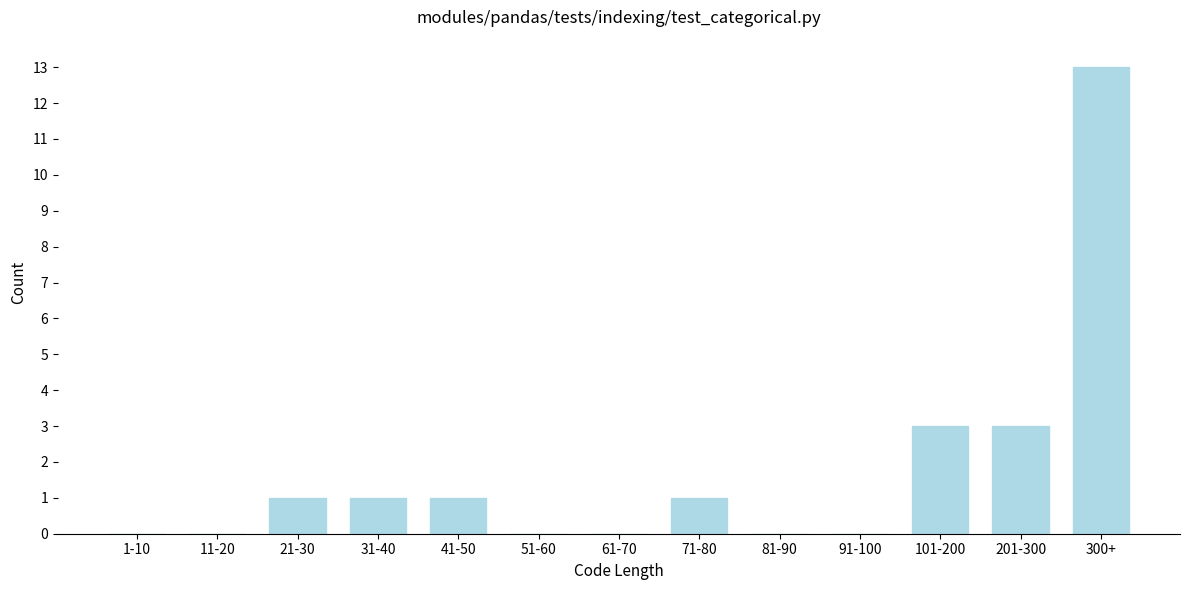

Reading left to right, transcribe all the data shown in this chart.

1-10=0	11-20=0	21-30=1	31-40=1	41-50=1	51-60=0	61-70=0	71-80=1	81-90=0	91-100=0	101-200=3	201-300=3	300+=13